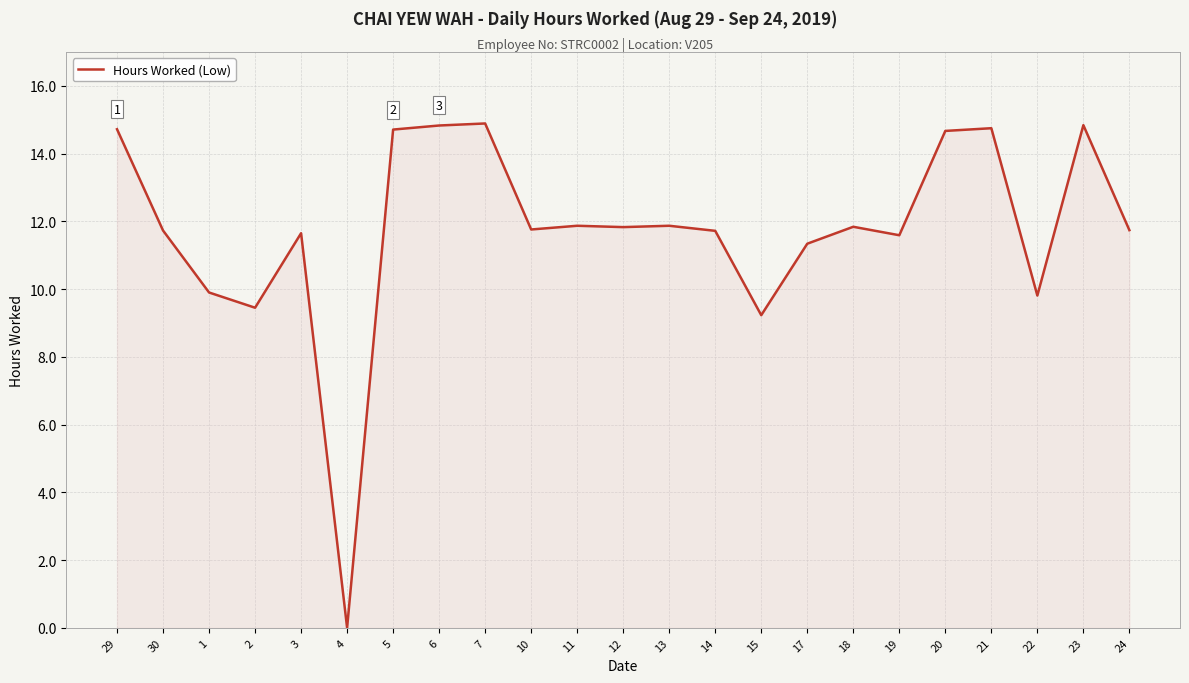

What value does the data have at 30?

11.7